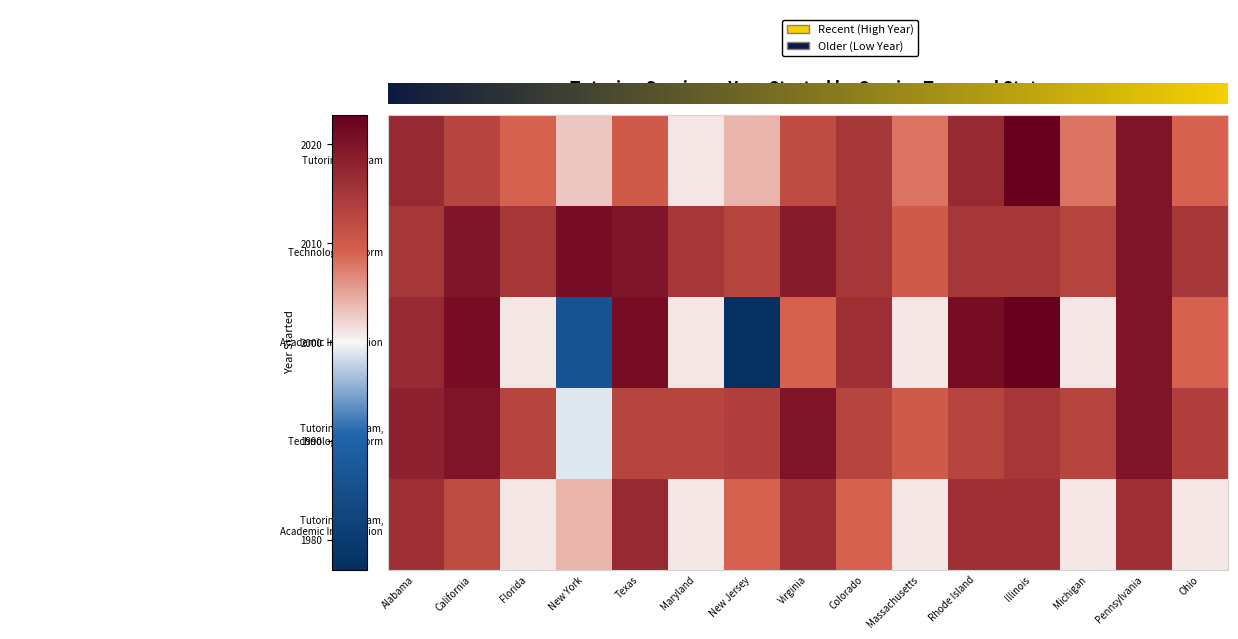

What is the difference between the second highest and second lowest values in the Academic Intervention series?

35